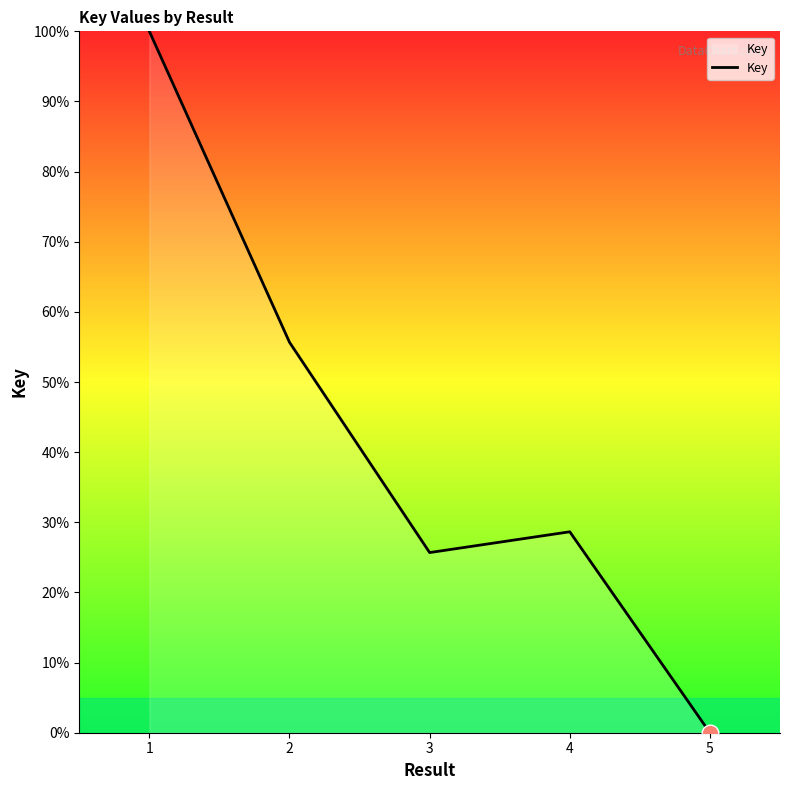

Does the chart display data point markers on the line(s)?

No